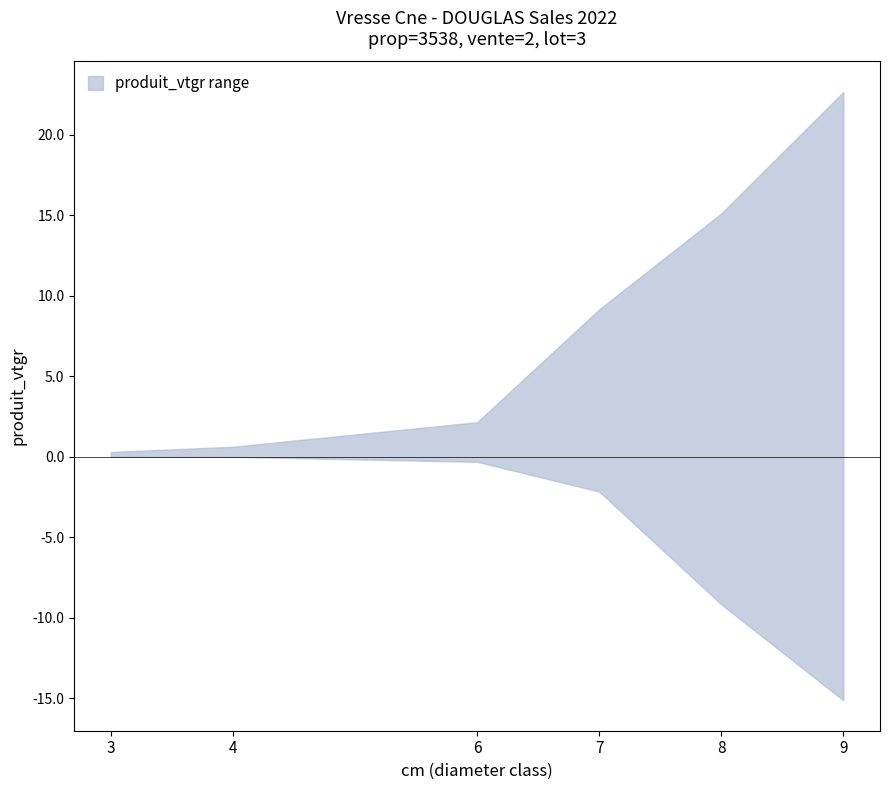

Count the number of categories in the chart.

6